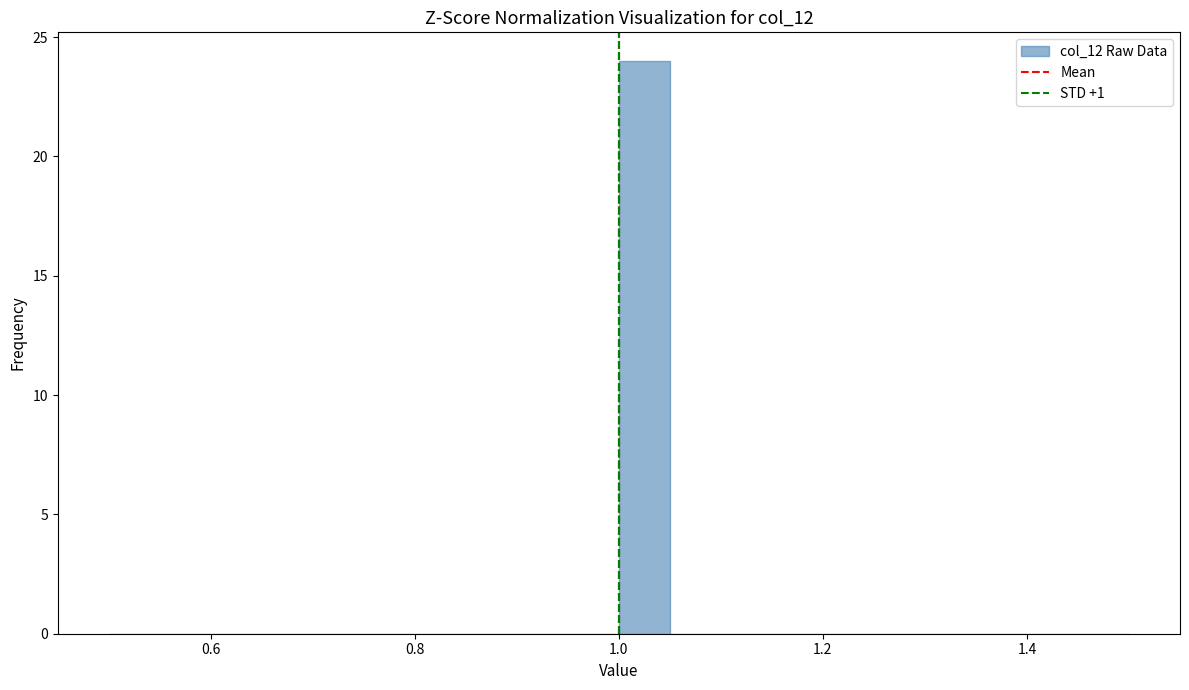

Read against the x-axis, roughly where is the centre of the tallest bar?

1.02